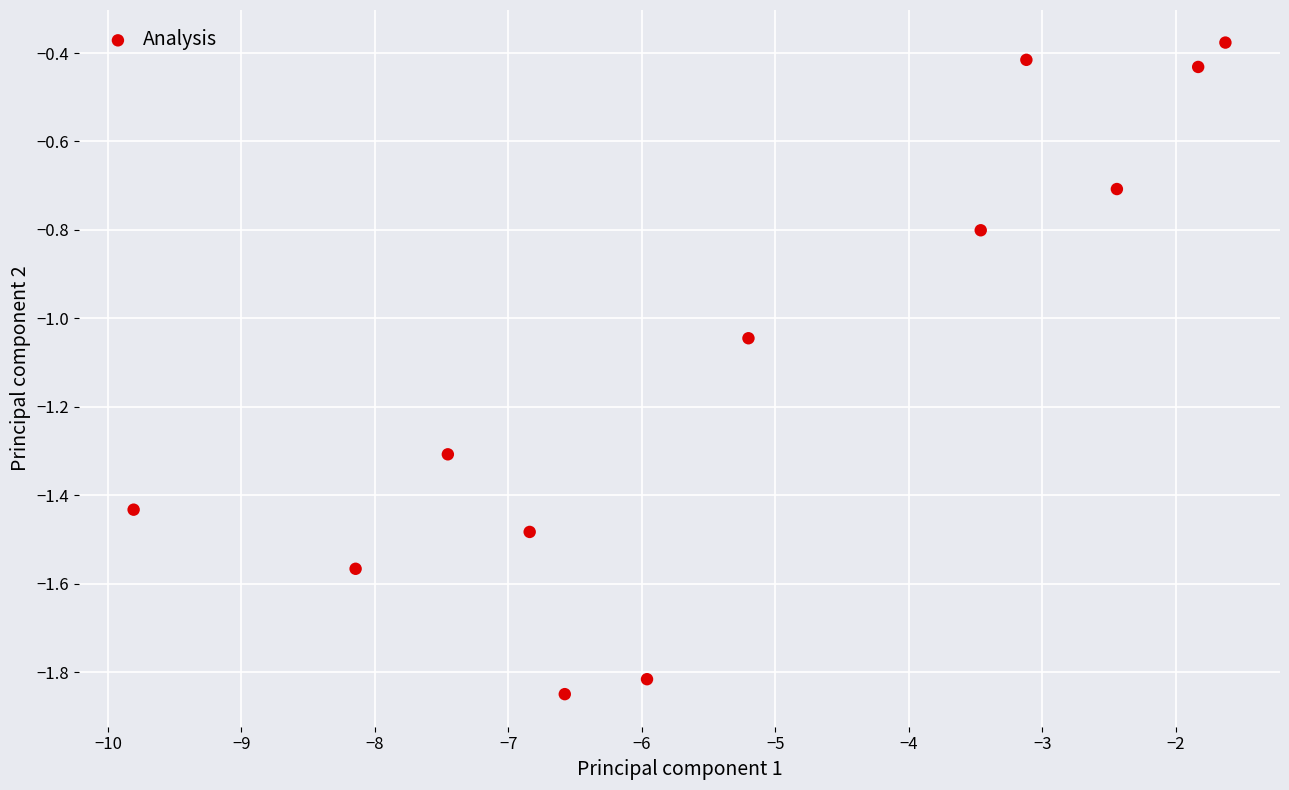

What is the average Y value?

-1.1